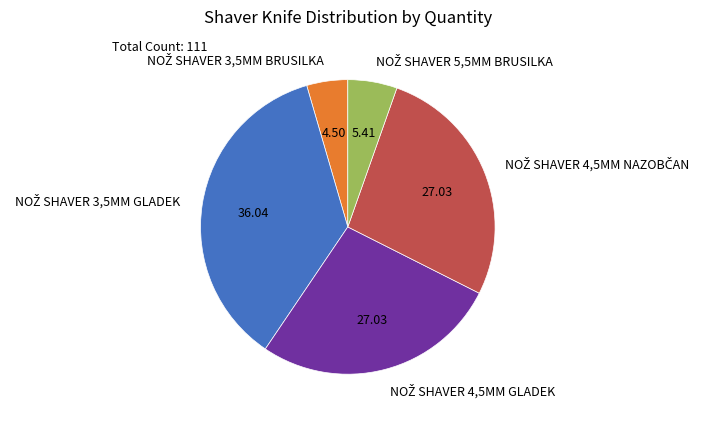

Is there any slice that represents more than half of the pie?

No